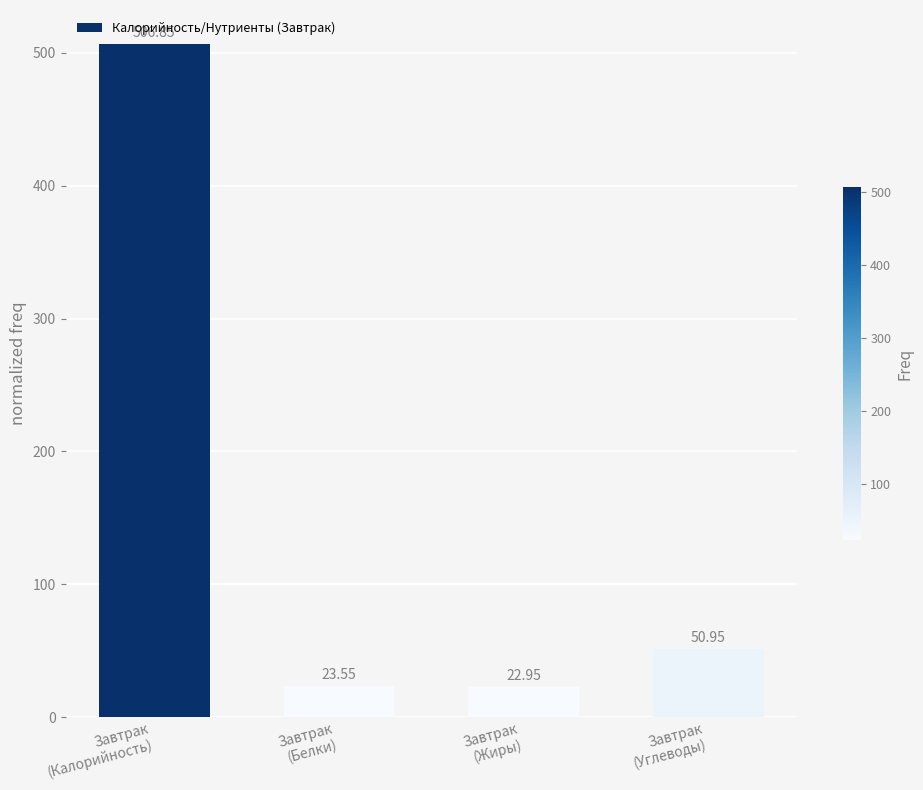

What is the change in value from Завтрак
(Калорийность) to Завтрак
(Жиры)?

-483.9